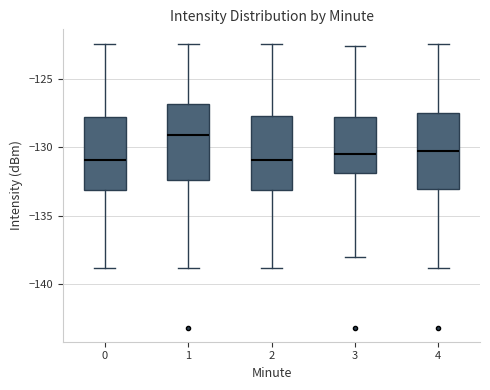

Where does the median line of the box at x = 0 sit on the y-axis? The values are not printed on the chart, so give them approximately, as read against the axis.

-131.0